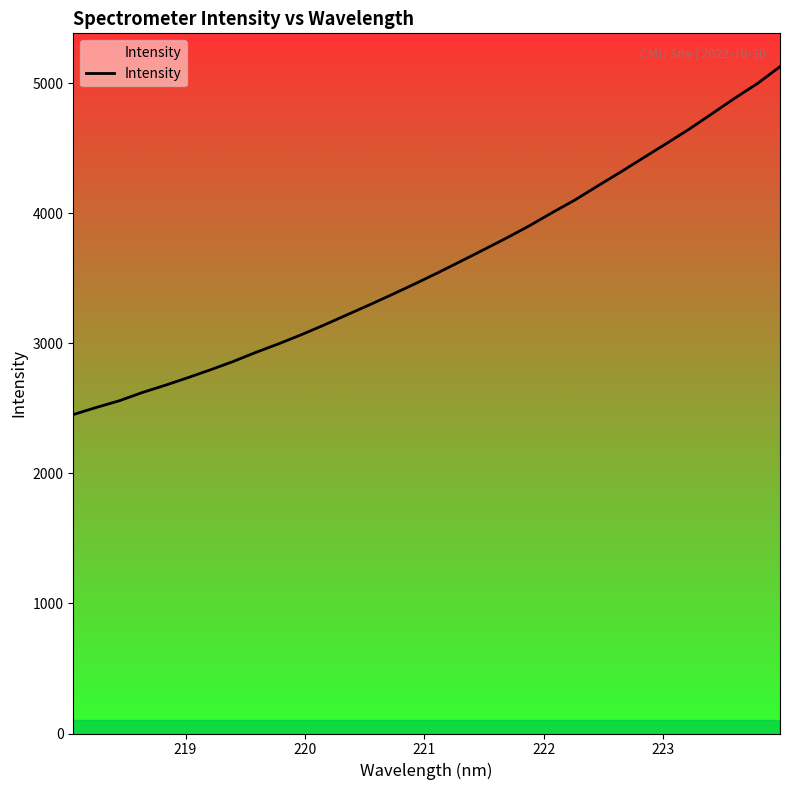

What is the greatest value displayed?

5127.2